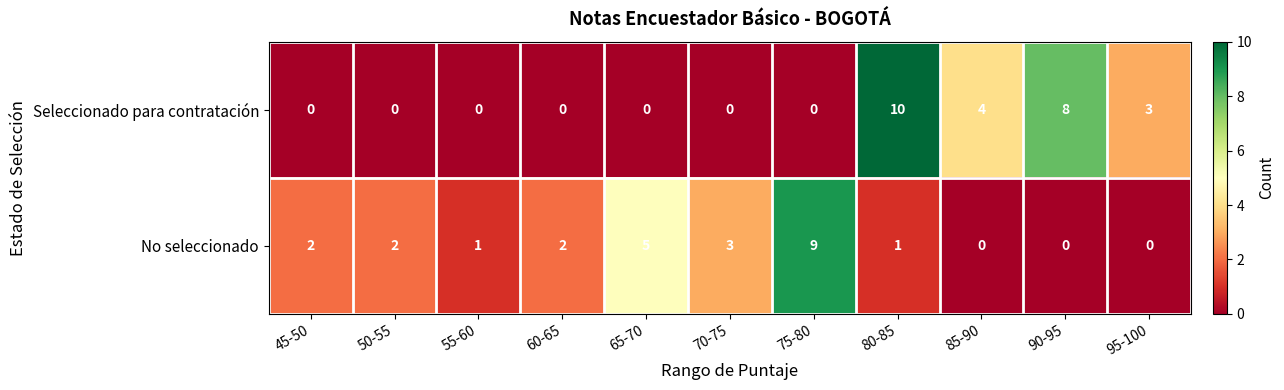

At which category is the sum across all series the highest?

80-85